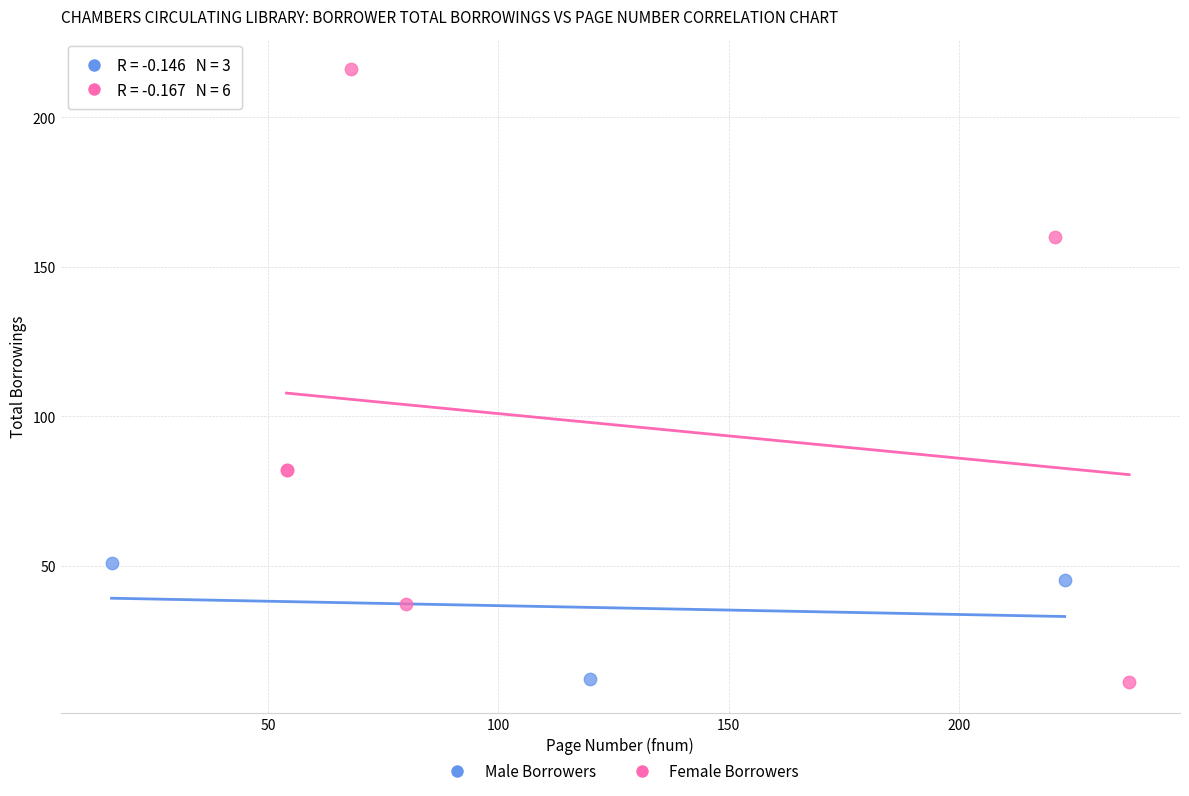

Which series reaches the maximum Y coordinate?

Female Borrowers